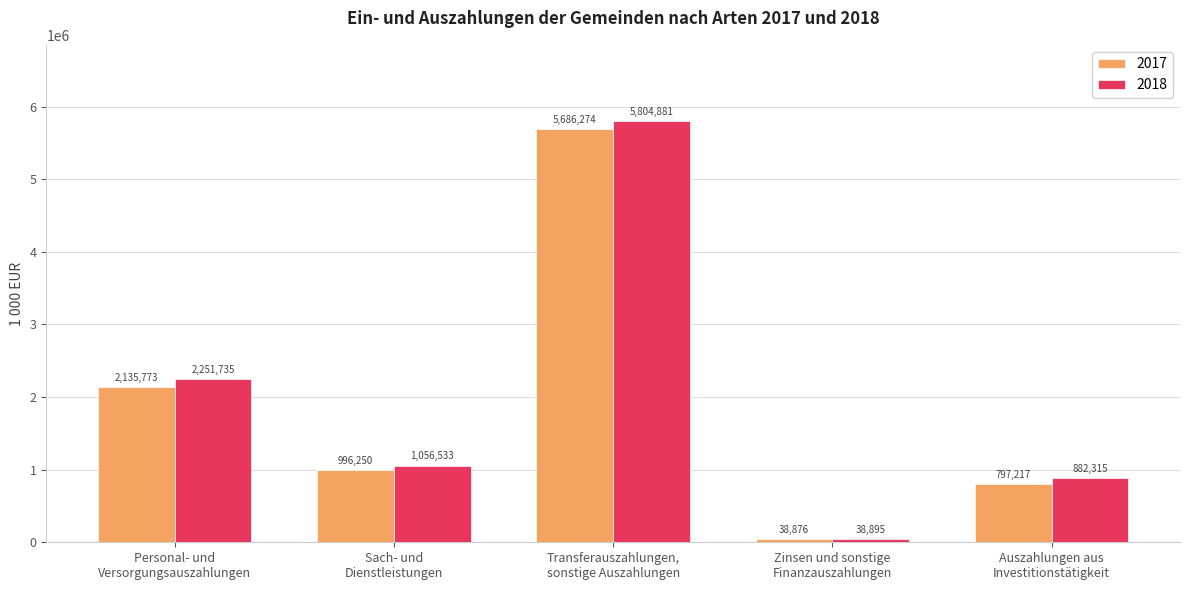

At which category does the chart reach its minimum across all series?

Zinsen und sonstige
Finanzauszahlungen